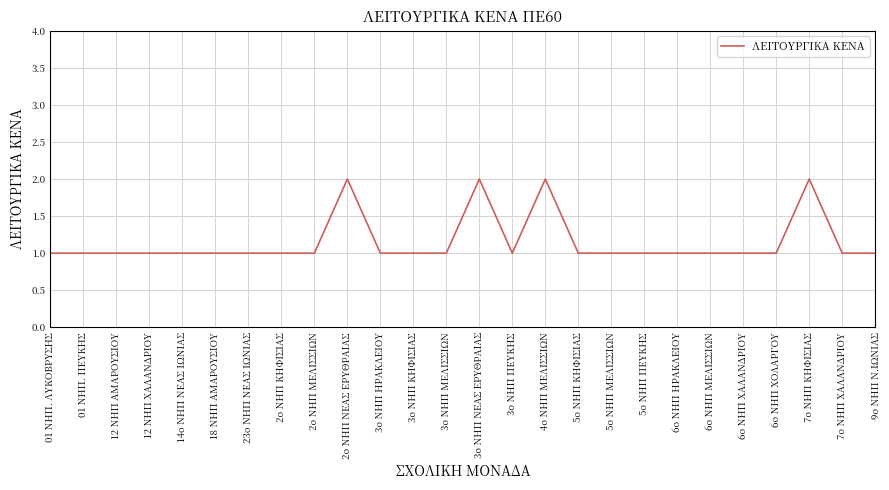

What value does the data have at 5ο ΝΗΠ ΜΕΛΙΣΣΙΩΝ?

1